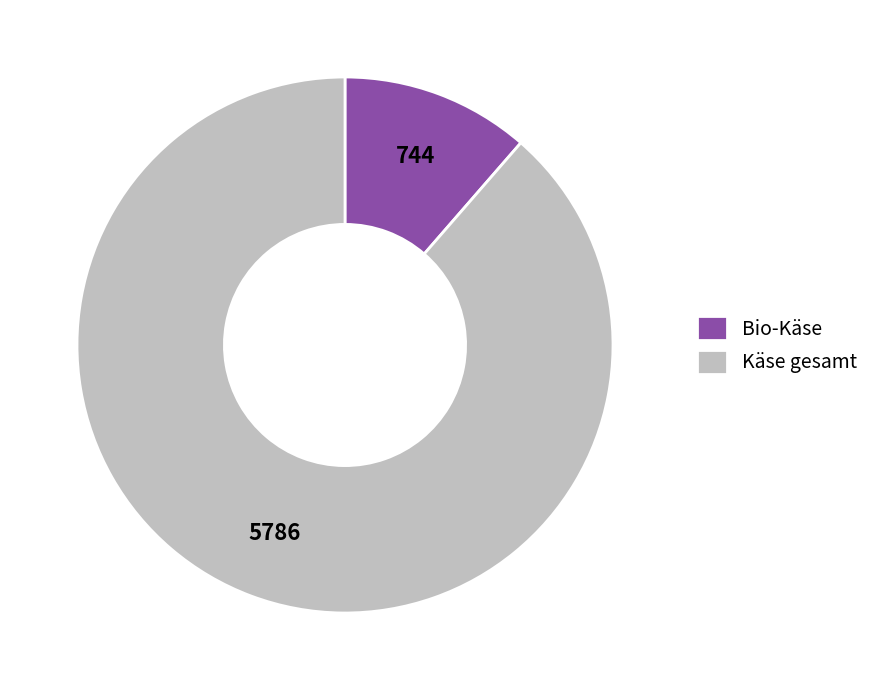

Between Käse gesamt and Bio-Käse, which is larger?

Käse gesamt